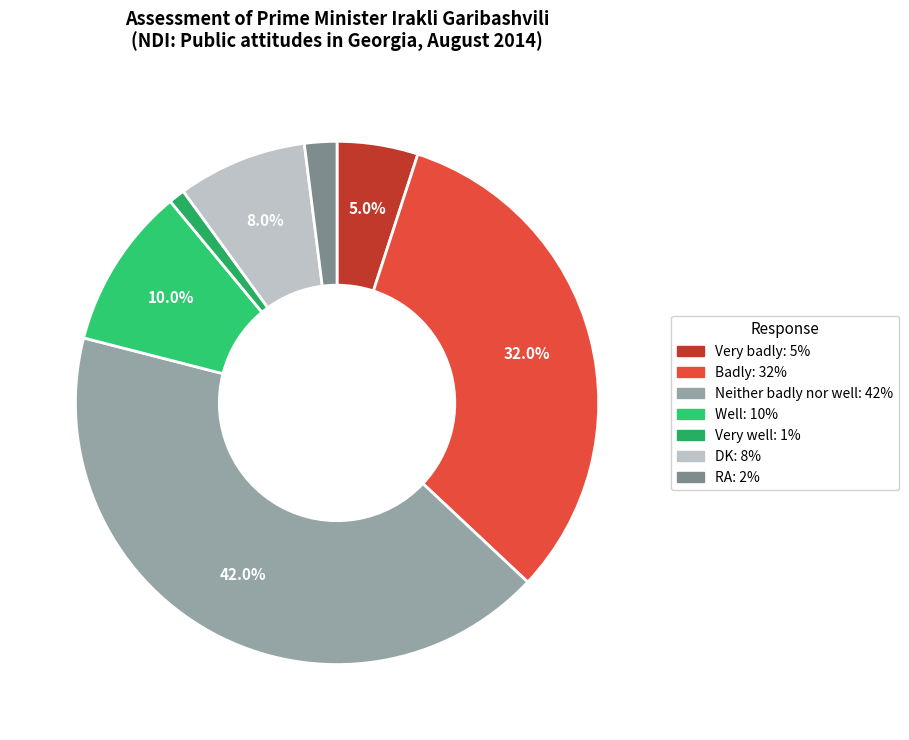

How many segments does this pie chart have?

7